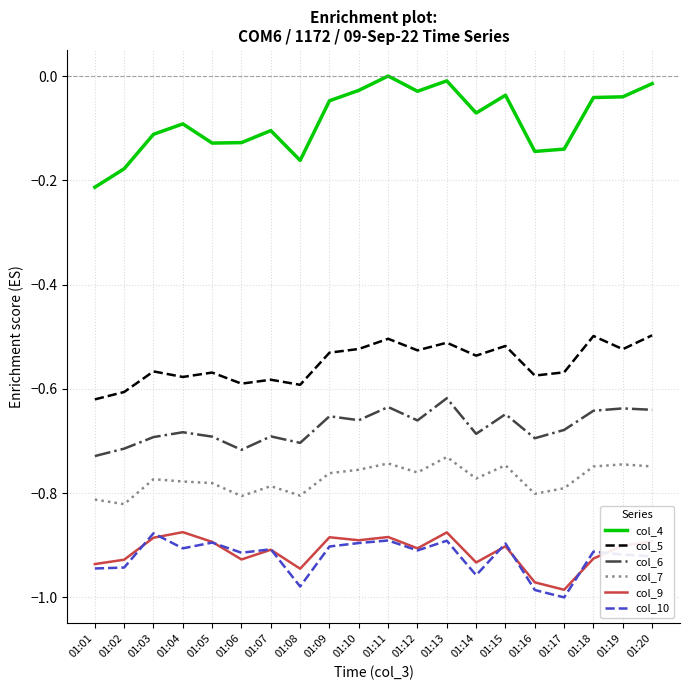

True or false: col_10 has a value of -1.6 at 01:20.

False